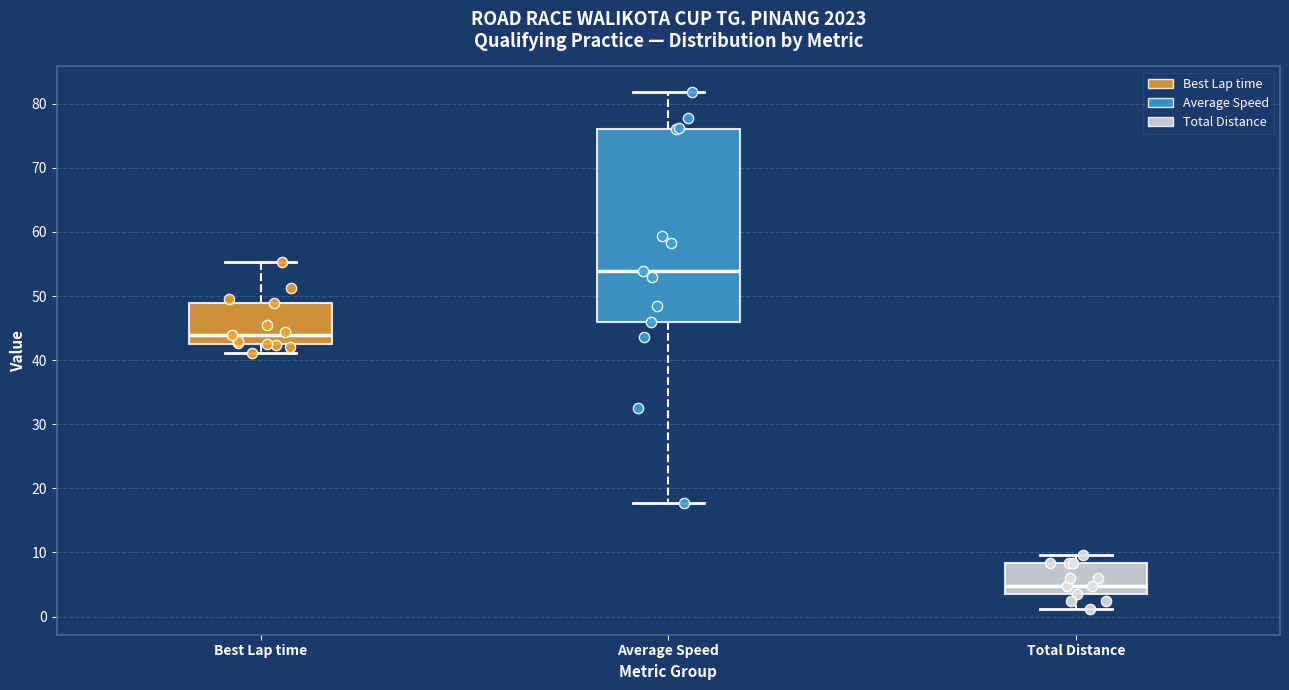

Which box is the tallest, from its lower edge to its upper edge?

Average Speed